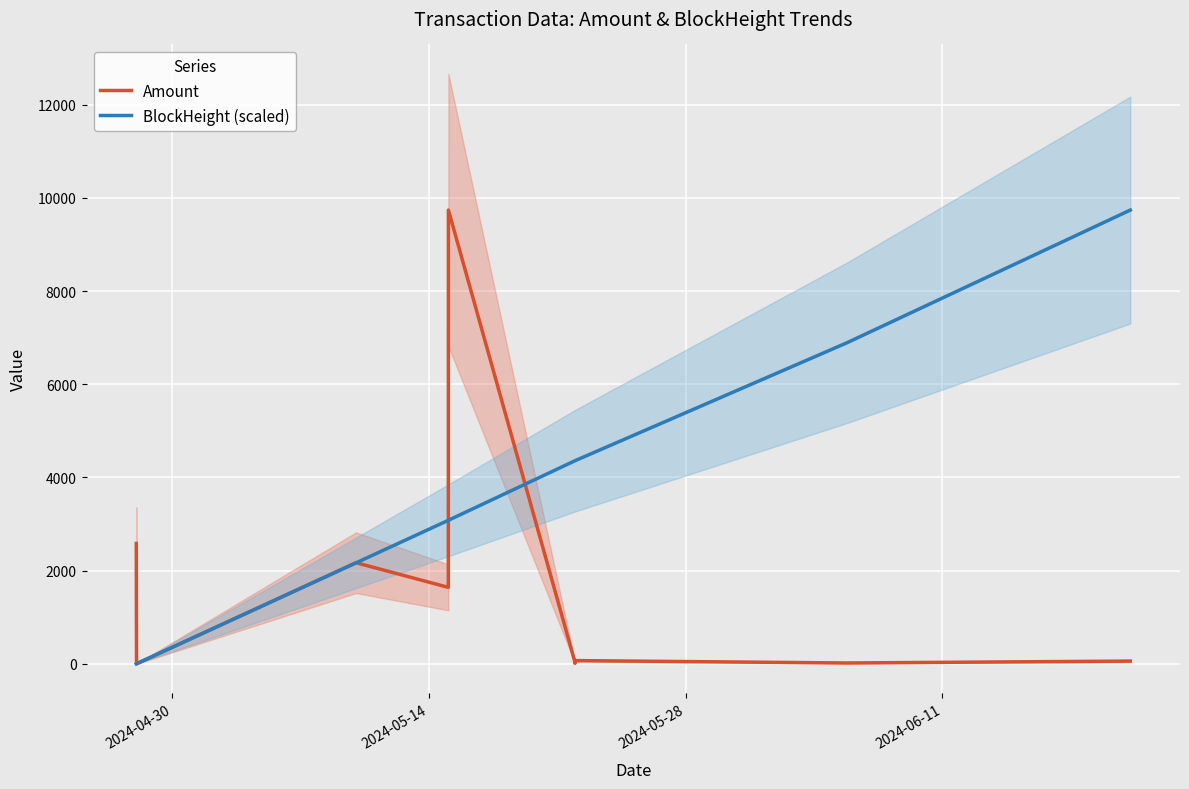

After their last crossing, which series has the higher values: Amount or BlockHeight (scaled)?

BlockHeight (scaled)